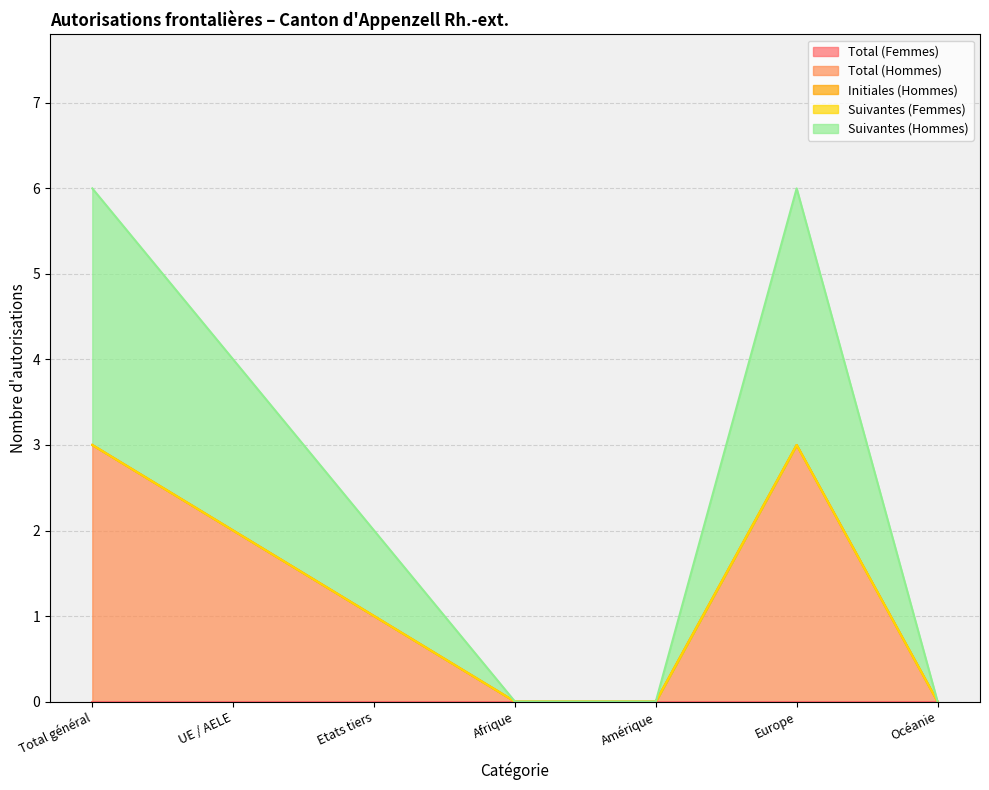

How many data points in Total (Hommes) are less than 1?

3